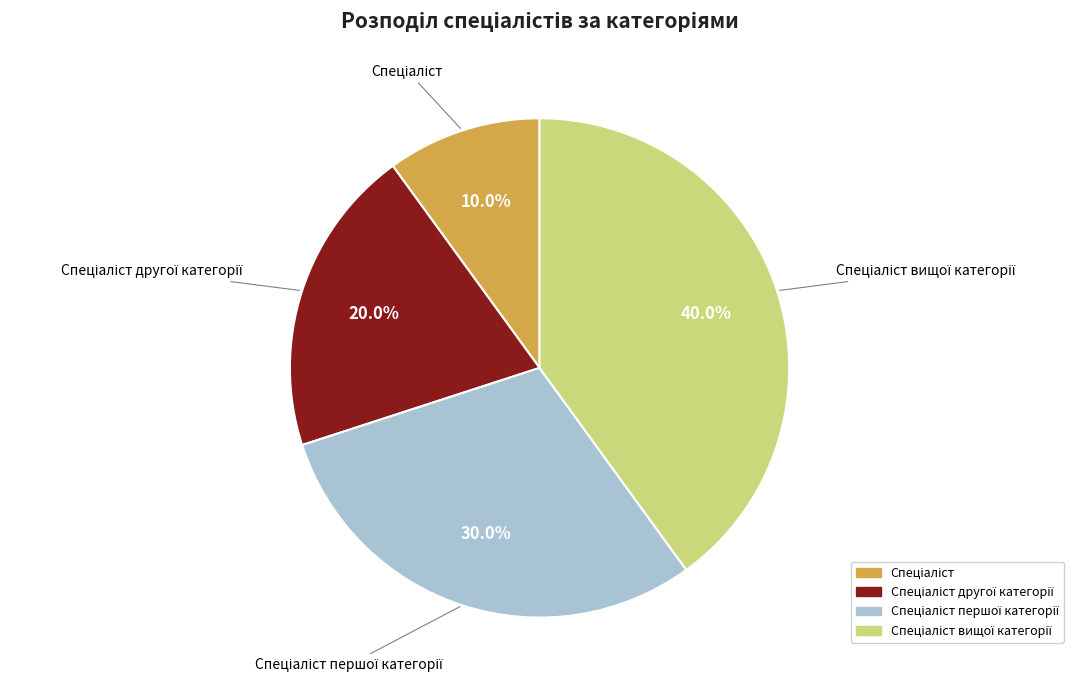

Does any single category account for the majority?

No